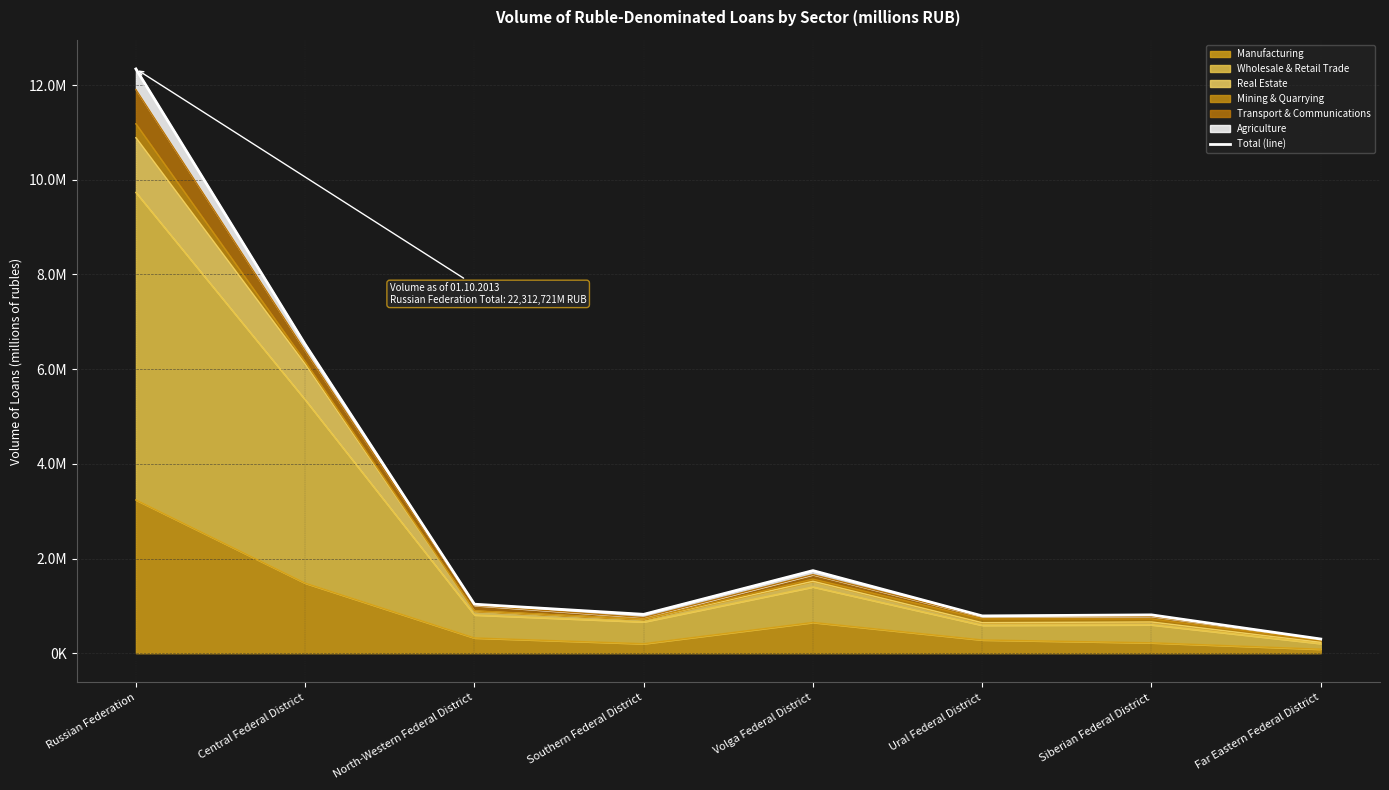

Rank the categories by value from highest to lowest.

Russian Federation, Central Federal District, Volga Federal District, North-Western Federal District, Southern Federal District, Siberian Federal District, Ural Federal District, Far Eastern Federal District